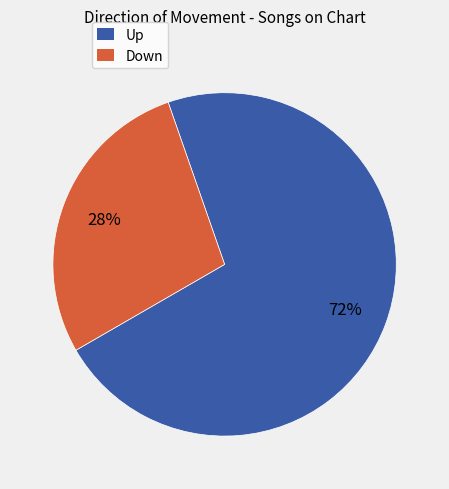

To the nearest percent, what is the difference between the largest and smallest slice percentages?

44%